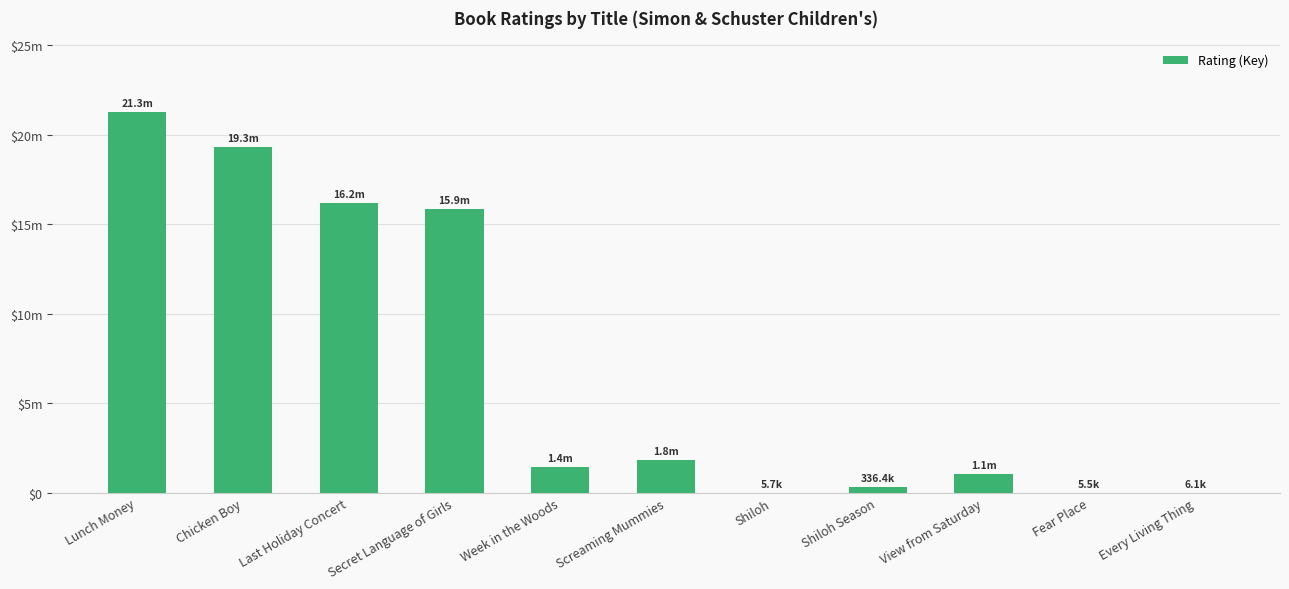

Are the bars horizontal?

No